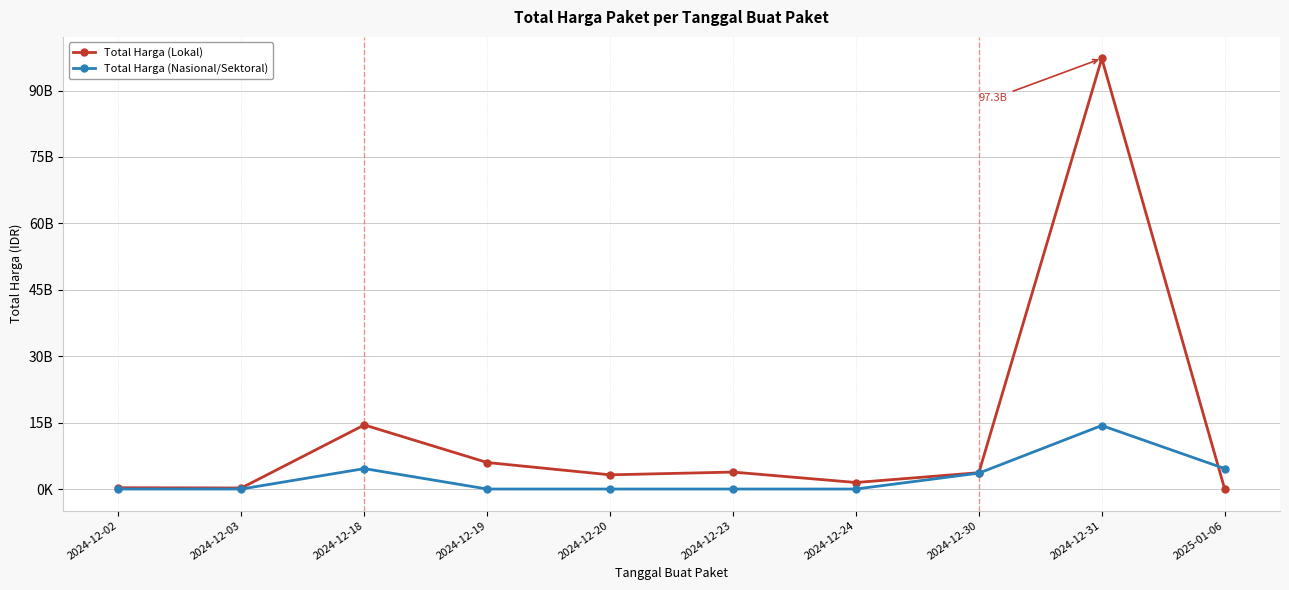

Reading right to left, list all the values displayed in this chart.

Total Harga (Lokal): 2025-01-06=0	2024-12-31=97261259172	2024-12-30=3688778000	2024-12-24=1470600000	2024-12-23=3827760000	2024-12-20=3204000000	2024-12-19=5983900000	2024-12-18=14473298200	2024-12-03=236184000	2024-12-02=290400000
Total Harga (Nasional/Sektoral): 2025-01-06=4613012370	2024-12-31=14345400000	2024-12-30=3588000000	2024-12-24=0	2024-12-23=0	2024-12-20=0	2024-12-19=0	2024-12-18=4613012370	2024-12-03=0	2024-12-02=0